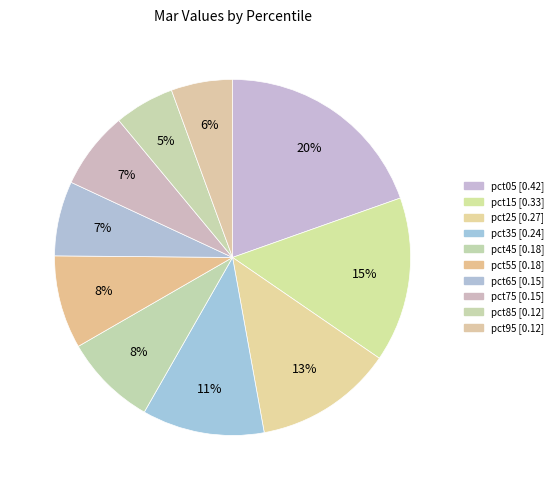

Count the number of slices in the pie.

10